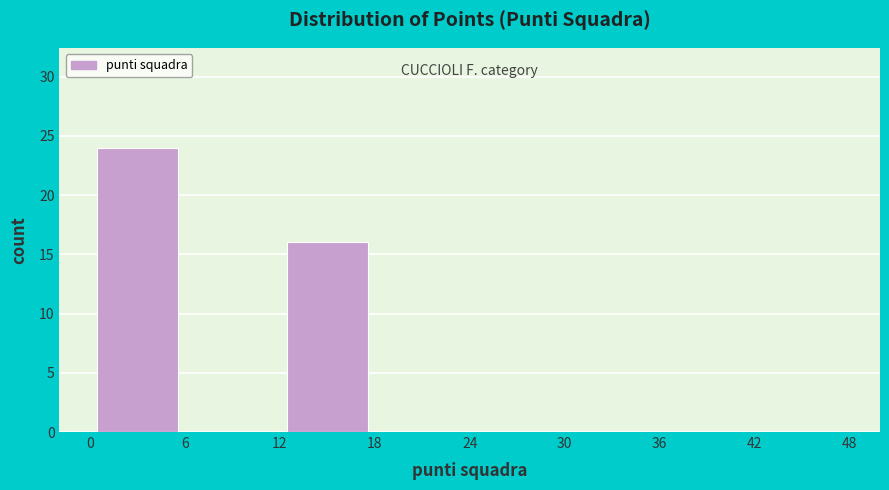

How tall is the bar that spans 12 to 18 on the x-axis? The values are not printed on the chart, so give them approximately, as read against the axis.

16